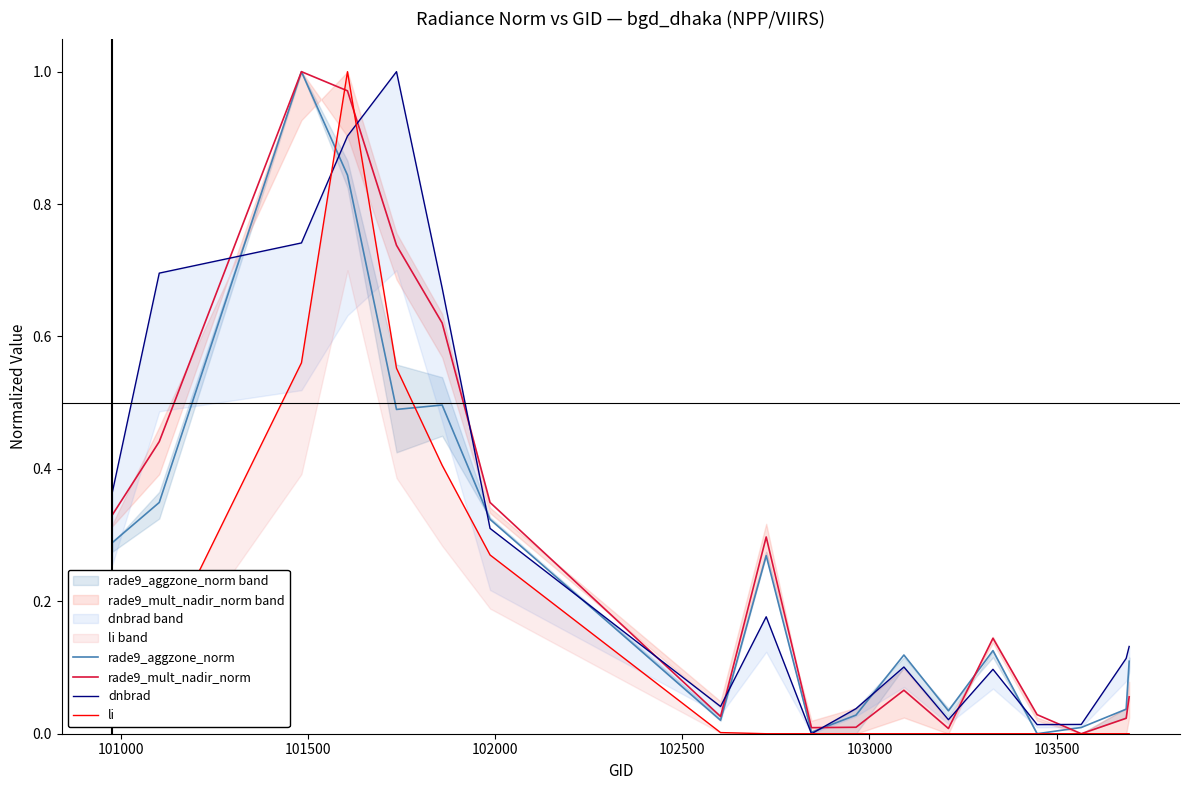

Is the value of rade9_aggzone_norm at 17 greater than the value of dnbrad at 104000?

Yes